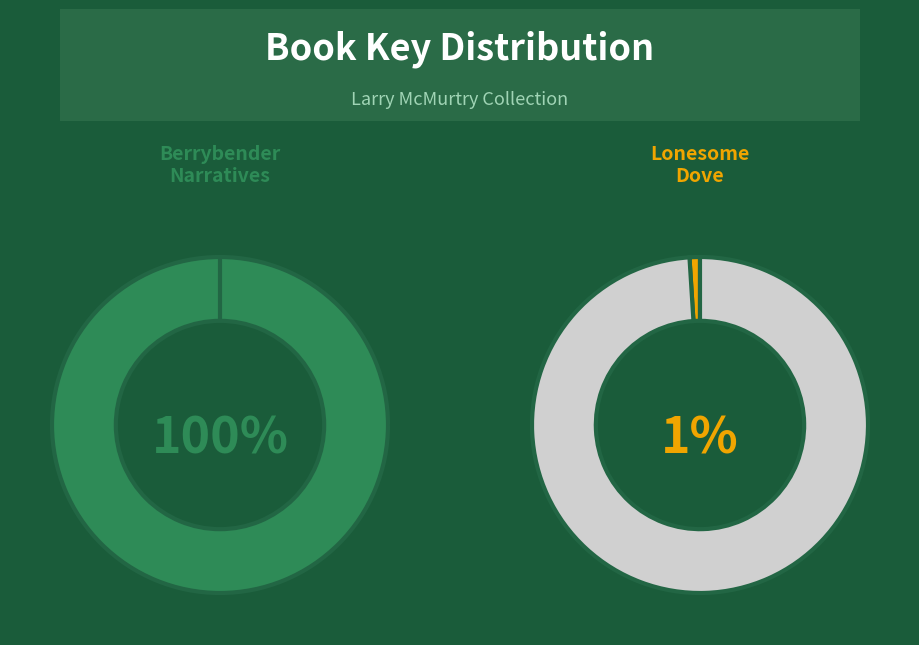

Which slice is the largest?

Berrybender Narratives